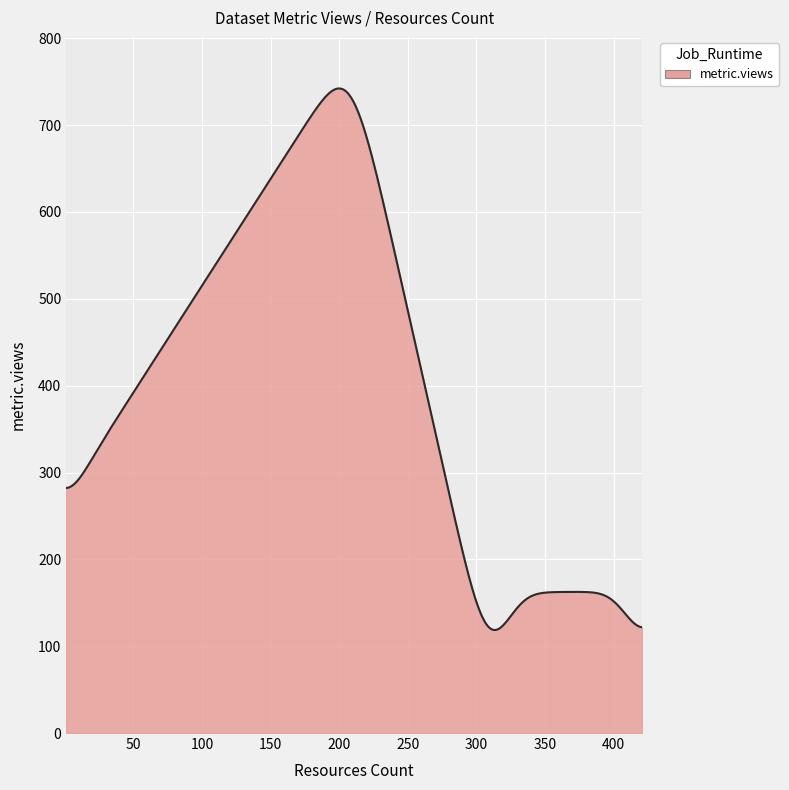

What is the greatest value displayed?

742.2